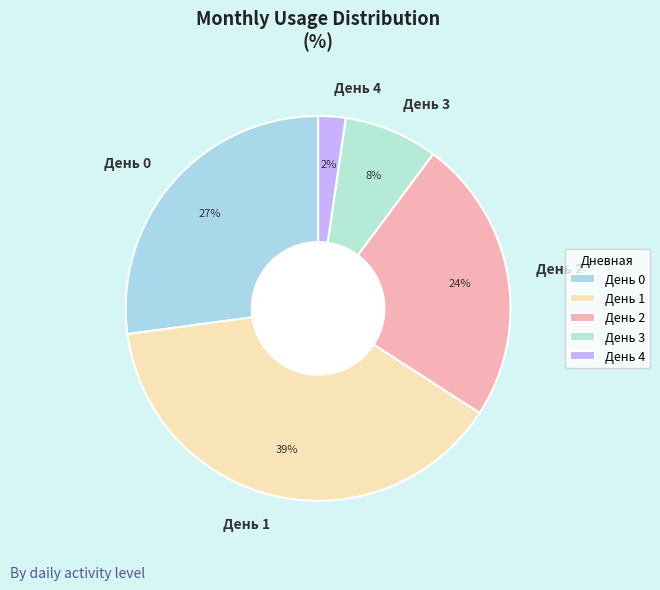

Which category has the smallest portion of the pie?

День 4